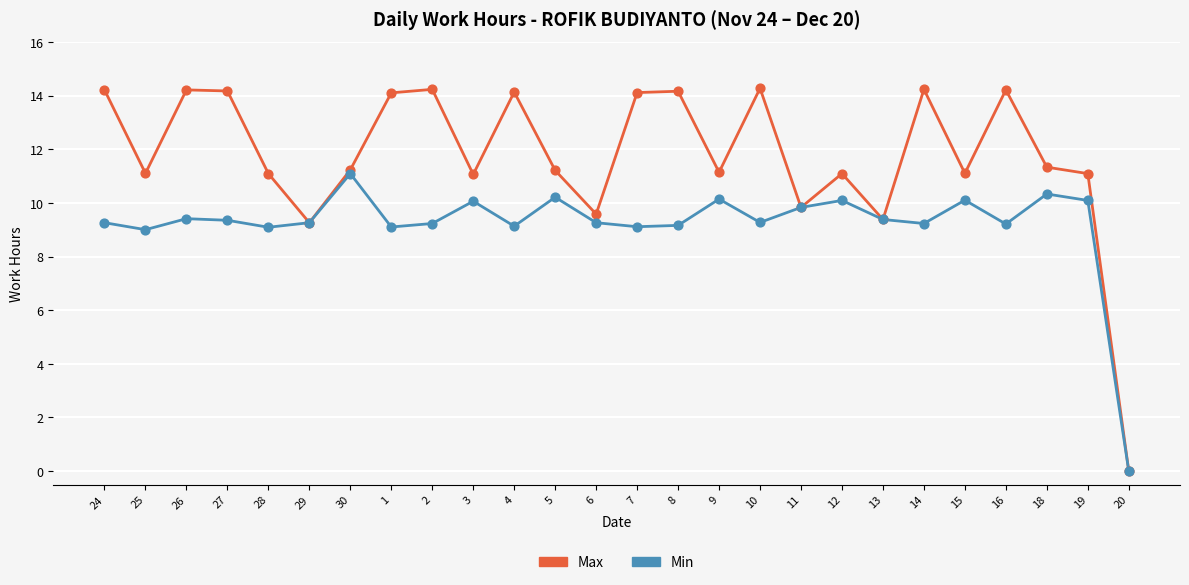

At how many categories does at least one series exceed 8?

25